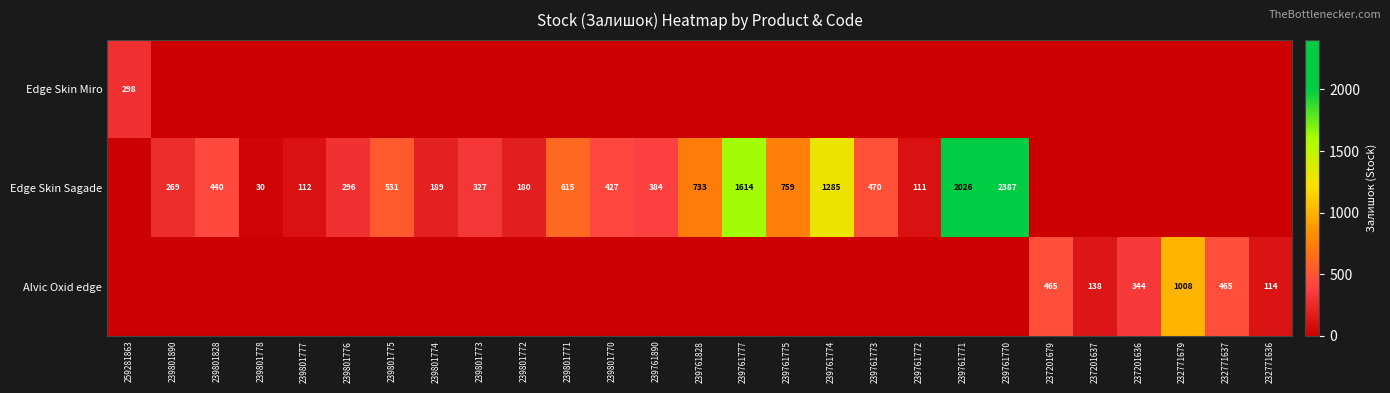

What is the sum of the Edge Skin Sagade values at 239801828 and 239801890?

709